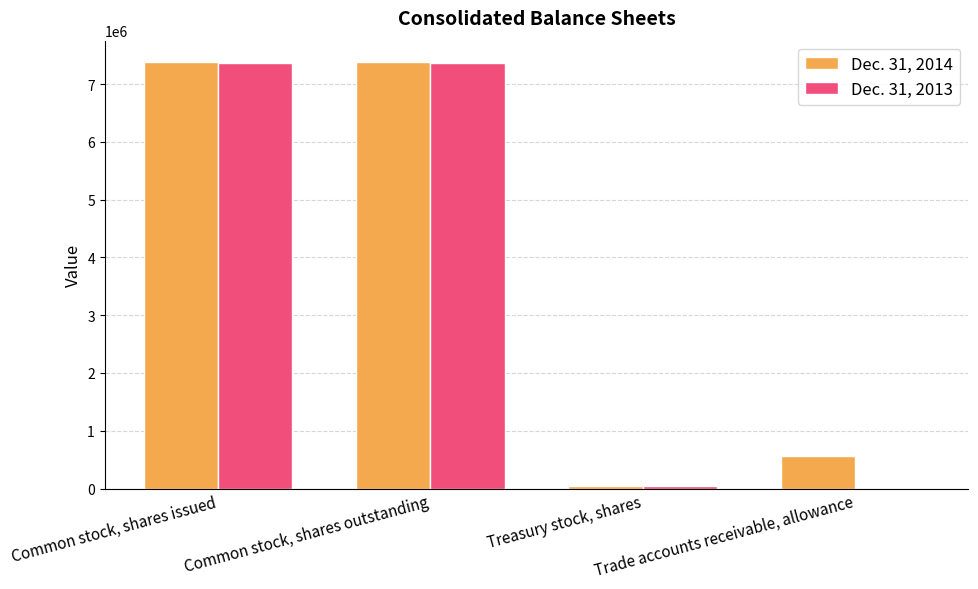

The Dec. 31, 2014 series shows 4856194 at Common stock, shares outstanding. True or false?

False